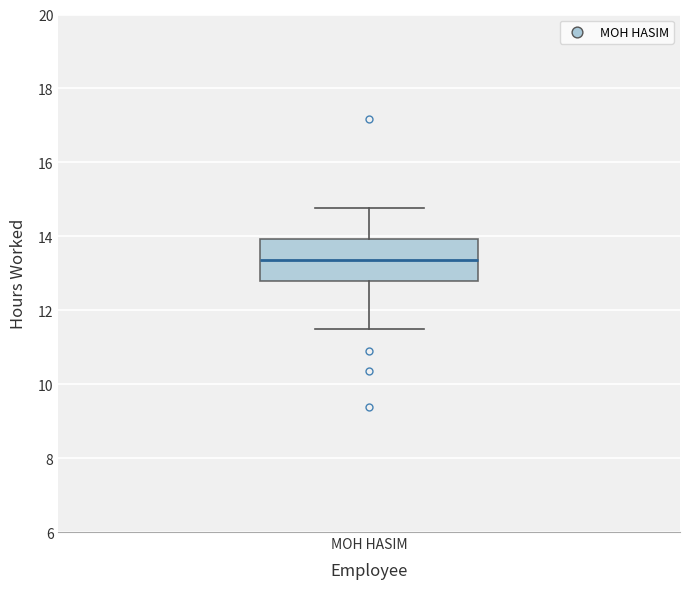

Transcribe this box plot: give where the median line is, the range the box spans, and where the two whiskers end, as read against the y-axis. The values are not printed on the chart, so give them approximately, as read against the axis.

median 13.4, box 12.8 to 14.0, whiskers 11.4 to 14.8